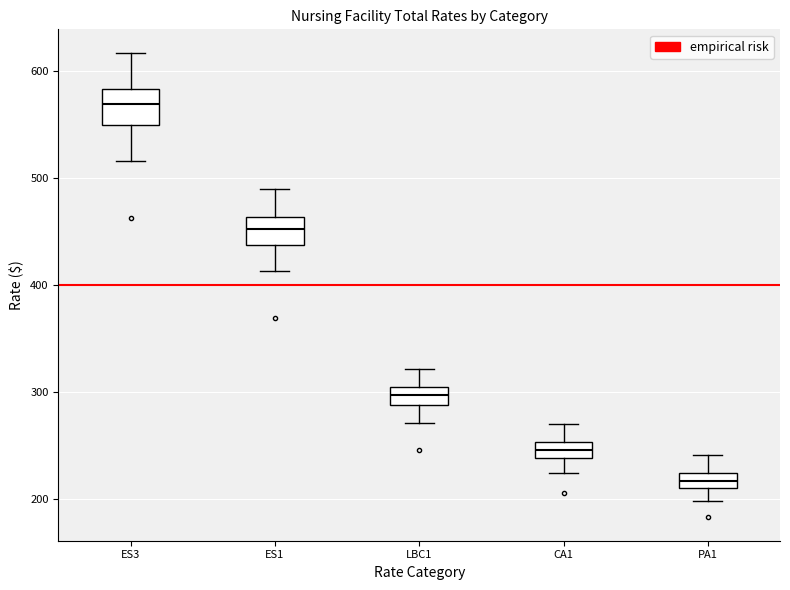

Which box's median line is the highest?

ES3